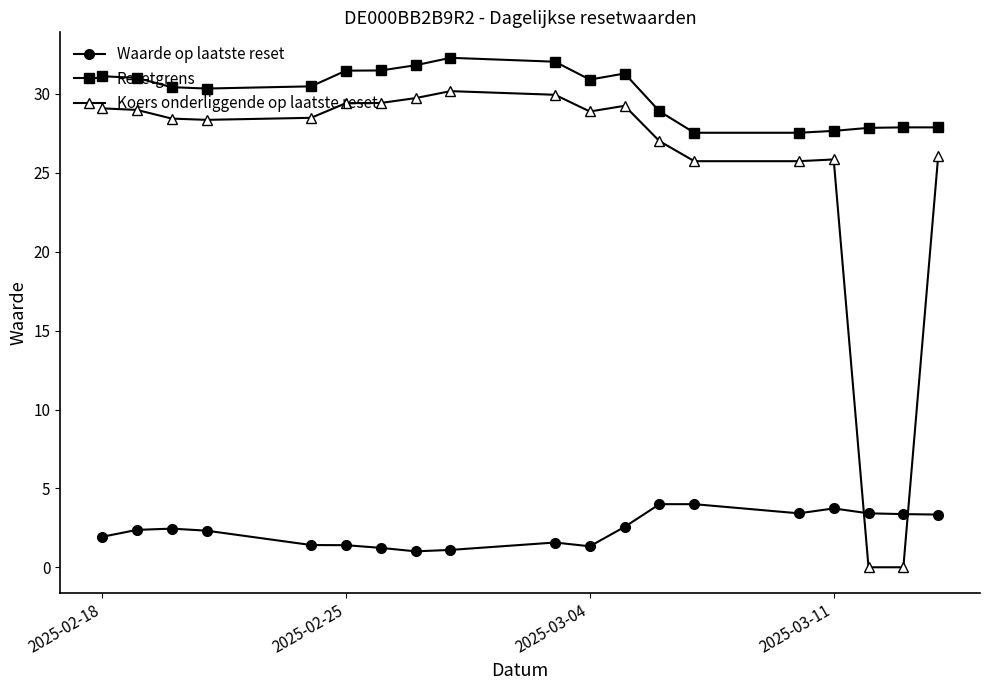

Which series has the largest total across all categories?

Resetgrens